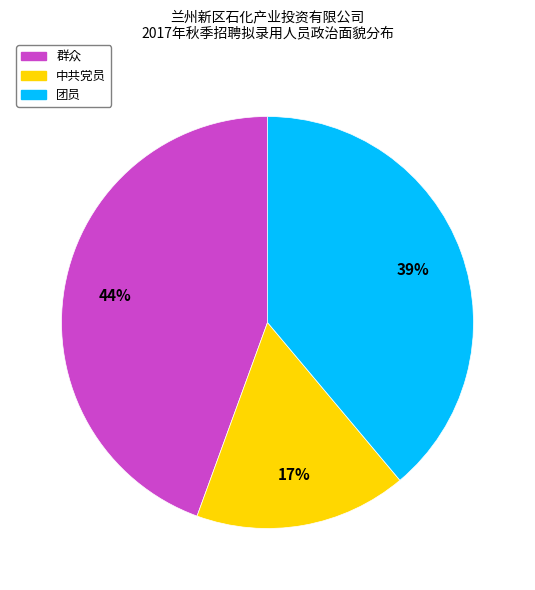

Which slice is the largest?

群众